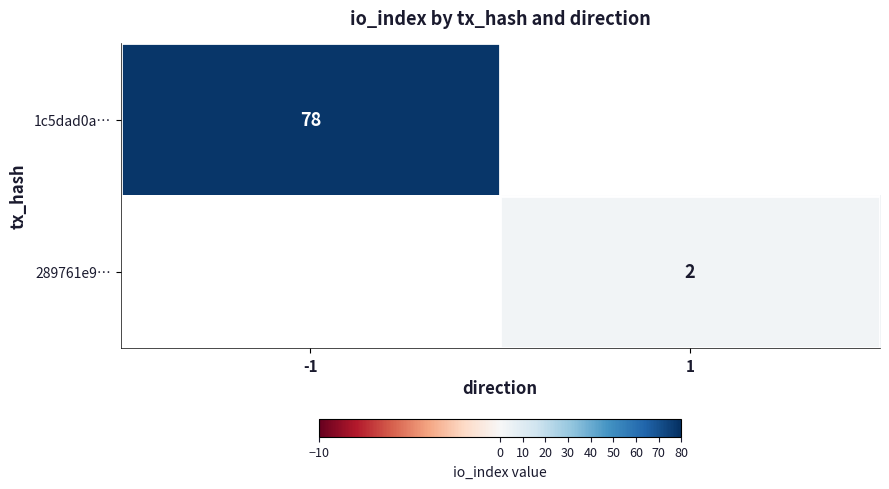

True or false: 289761e9… has a value of 0 at 1.

False